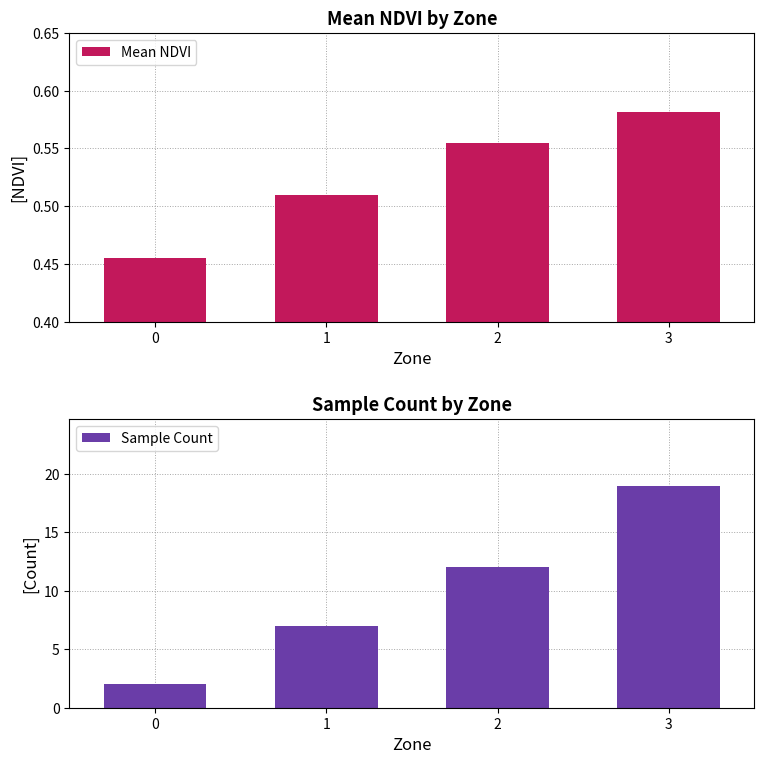

What are all the series names shown in the legend?

Mean NDVI, Sample Count